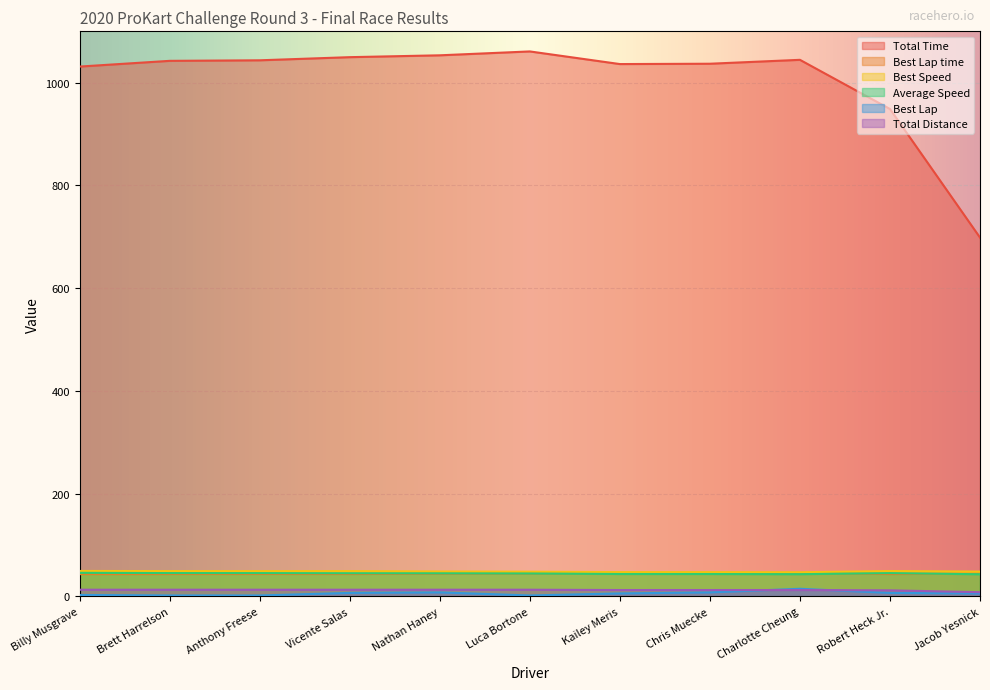

What is the value of the Best Speed point at the 1st from the left?

49.7